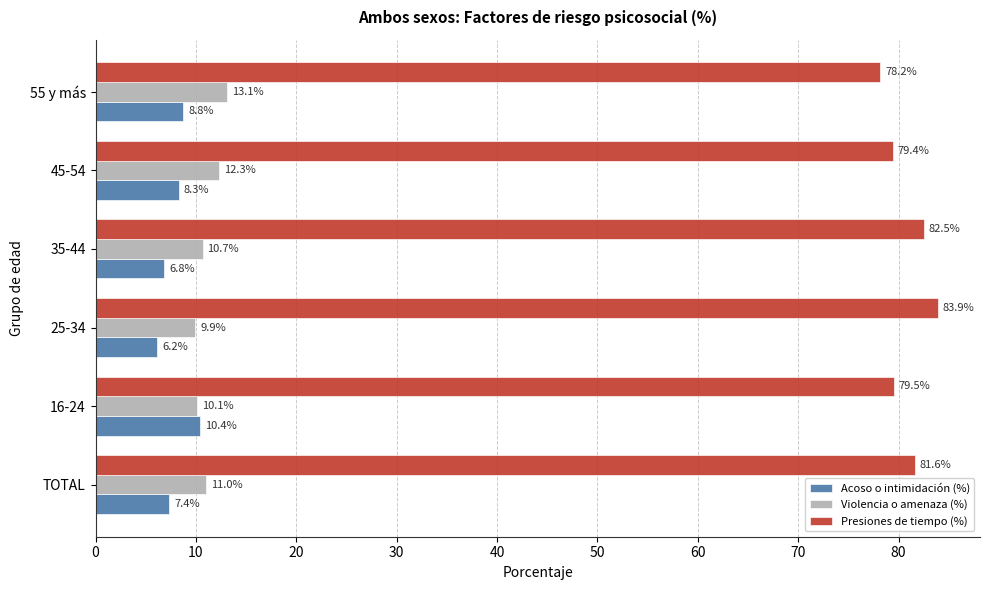

The Presiones de tiempo (%) series shows 36.5 at TOTAL. True or false?

False